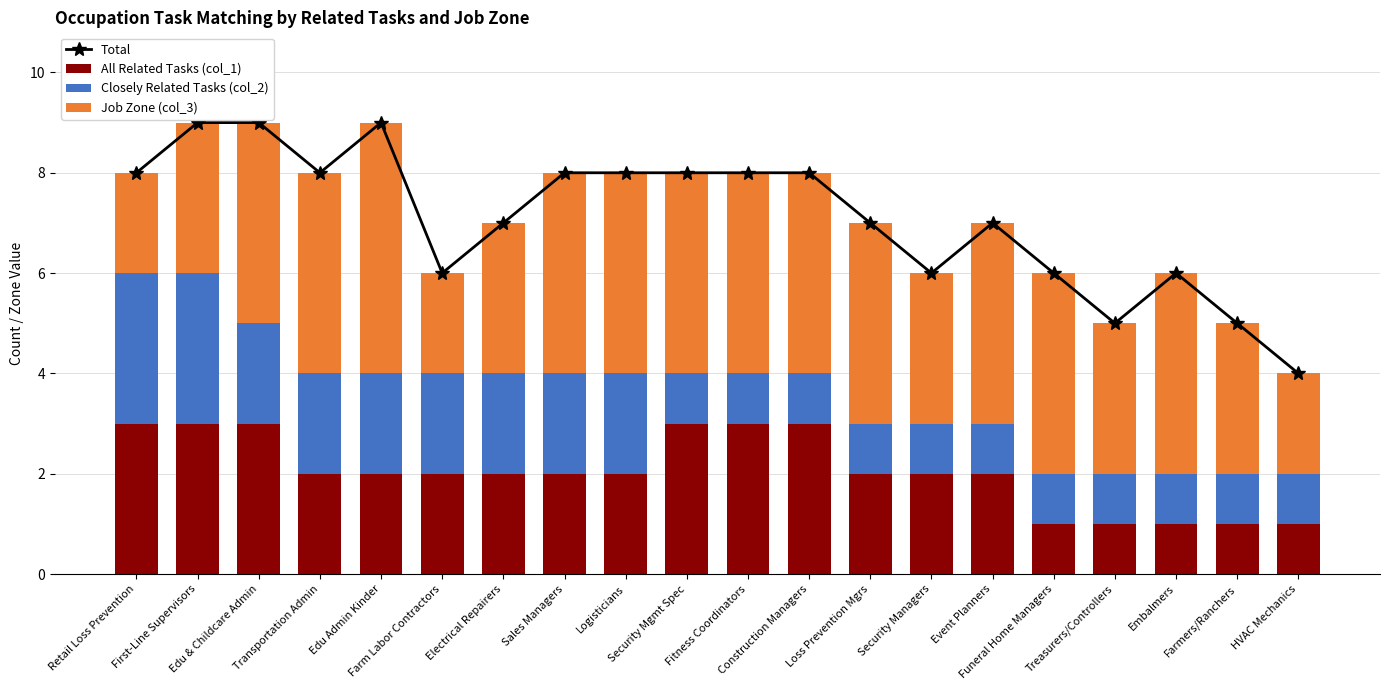

Rank the series at Retail Loss Prevention from lowest to highest value.

Job Zone (col_3), All Related Tasks (col_1), Closely Related Tasks (col_2), Total